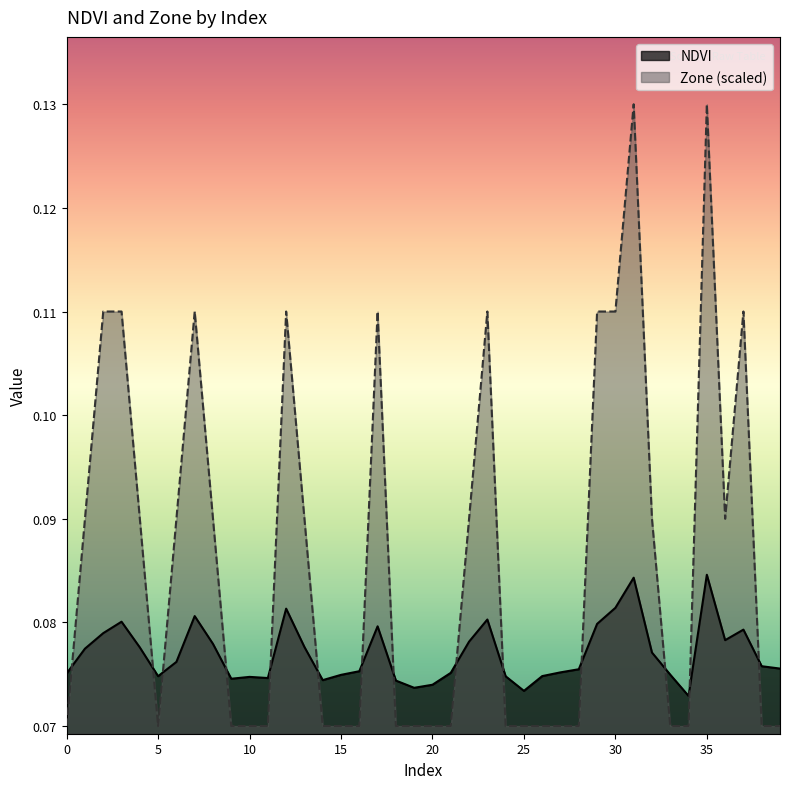

Which series ends up on top after the final intersection of Zone and NDVI?

NDVI